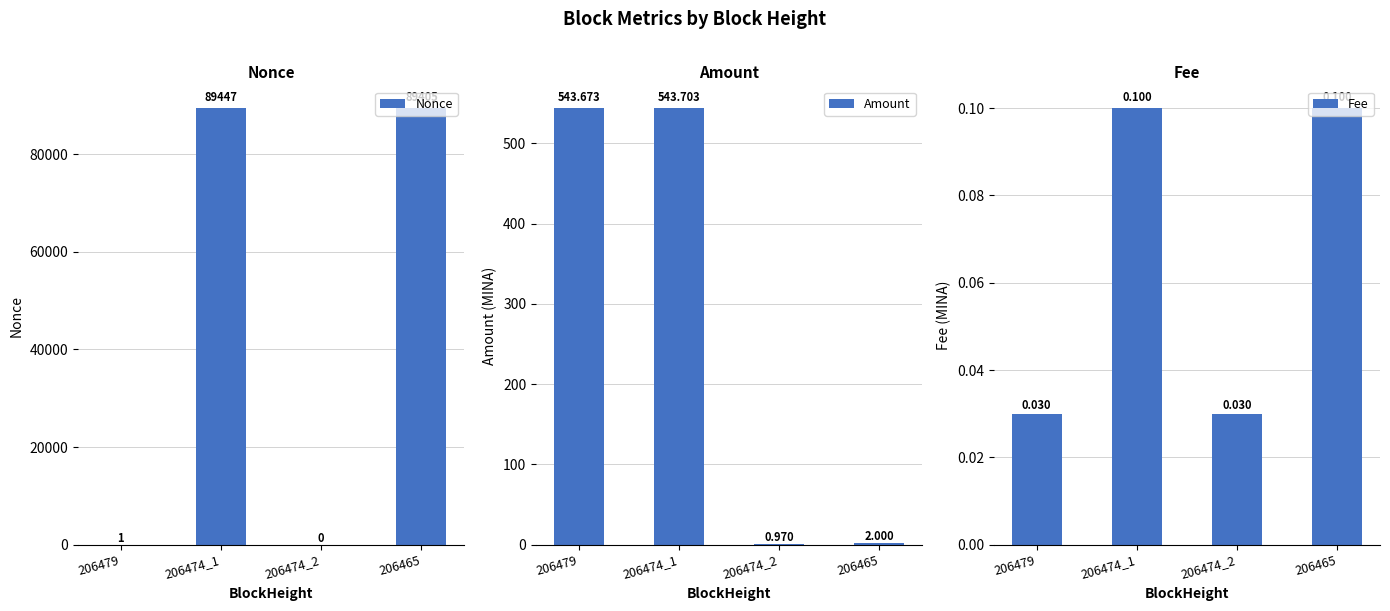

Is the value of Nonce at 206479 greater than the value of Fee at 206479?

Yes